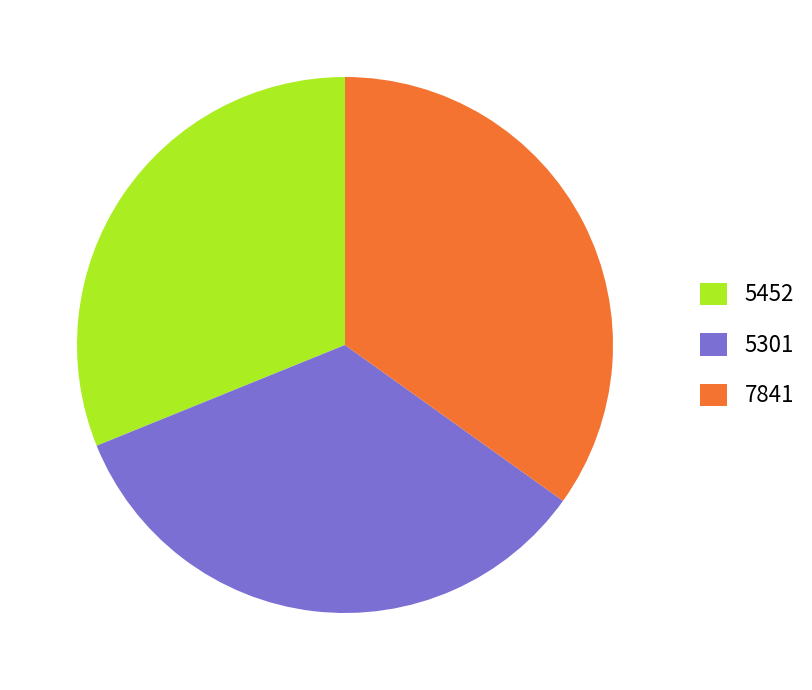

Count the number of slices in the pie.

3